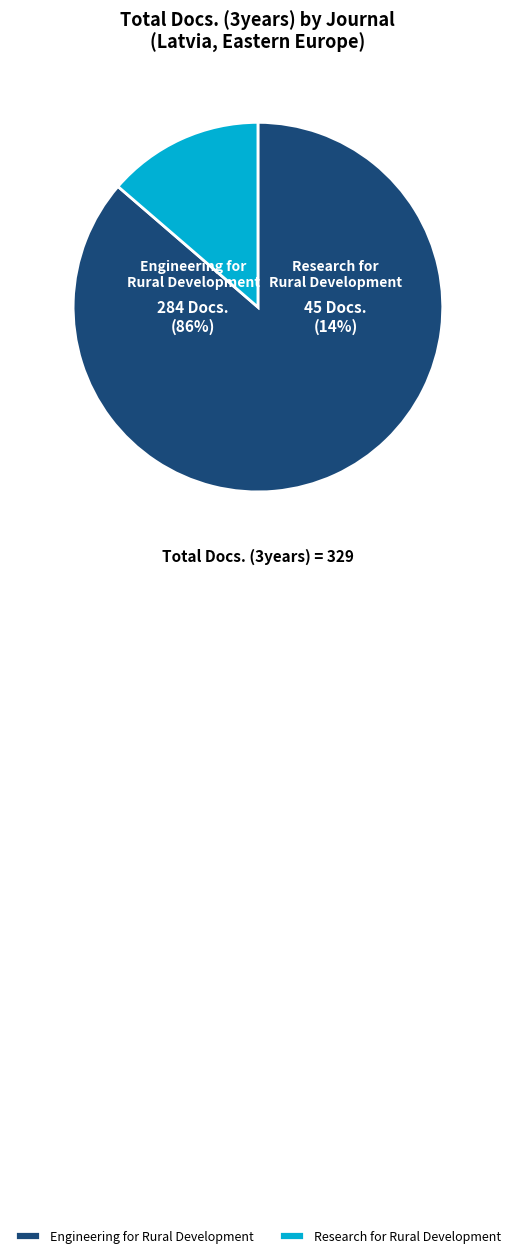

To the nearest percent, what is the average slice percentage?

50%